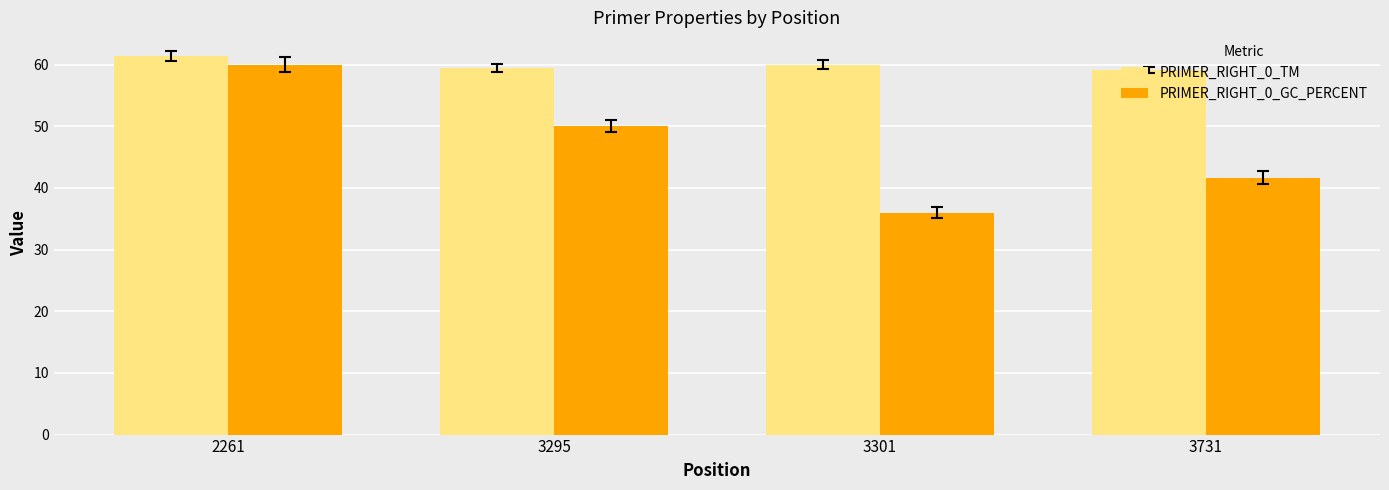

Between 3301 and 3731, which series saw the biggest shift?

PRIMER_RIGHT_0_GC_PERCENT